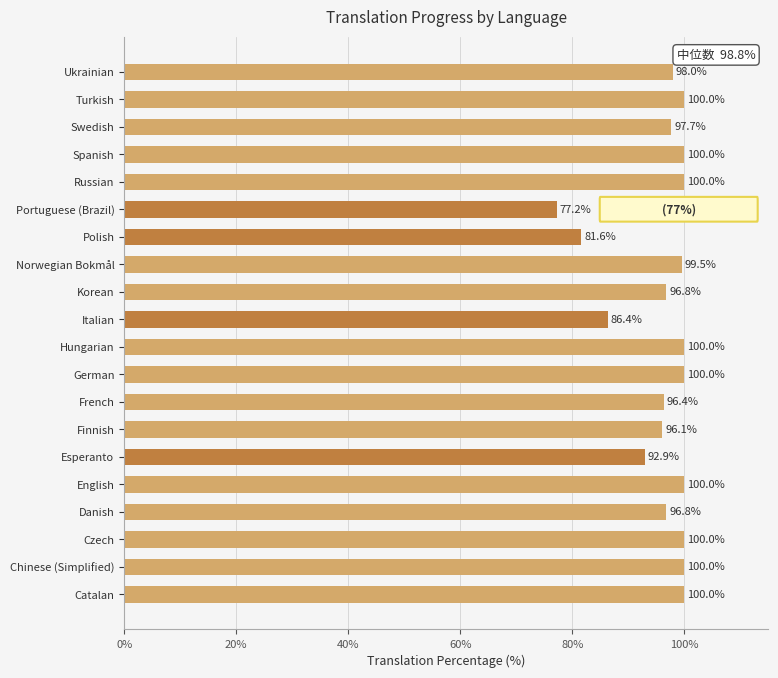

Reading top to bottom, list all the values displayed in this chart.

Ukrainian=98.0	Turkish=100.0	Swedish=97.7	Spanish=100.0	Russian=100.0	Portuguese (Brazil)=77.2	Polish=81.6	Norwegian Bokmål=99.5	Korean=96.8	Italian=86.4	Hungarian=100.0	German=100.0	French=96.4	Finnish=96.1	Esperanto=92.9	English=100.0	Danish=96.8	Czech=100.0	Chinese (Simplified)=100.0	Catalan=100.0